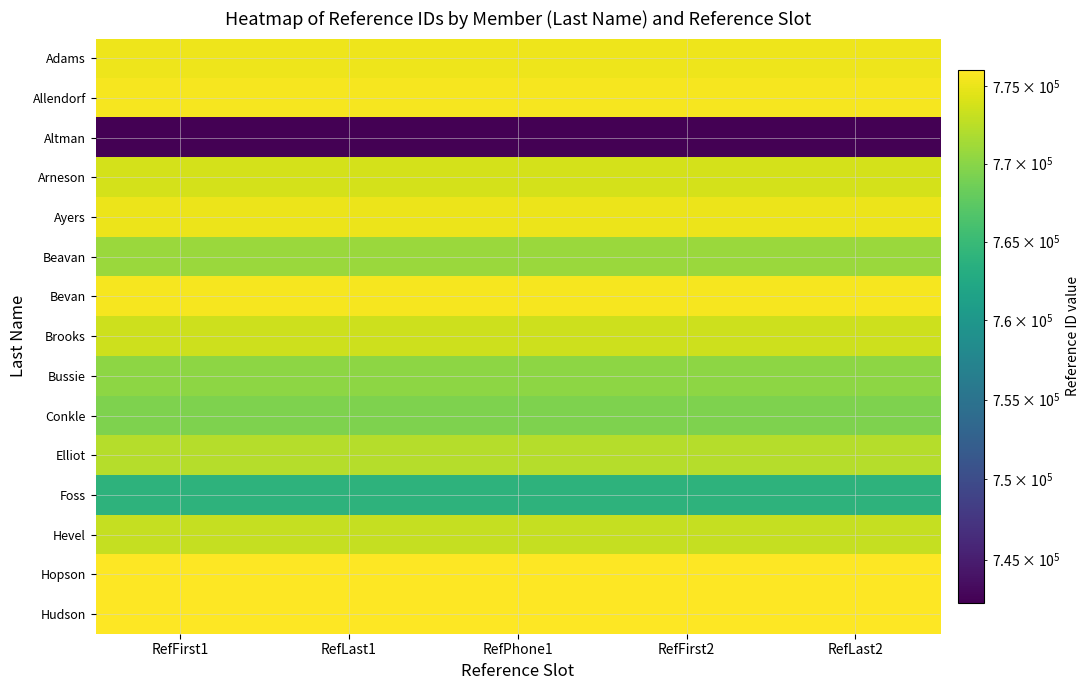

Where is Altman nearest to the value 742325?

RefFirst1